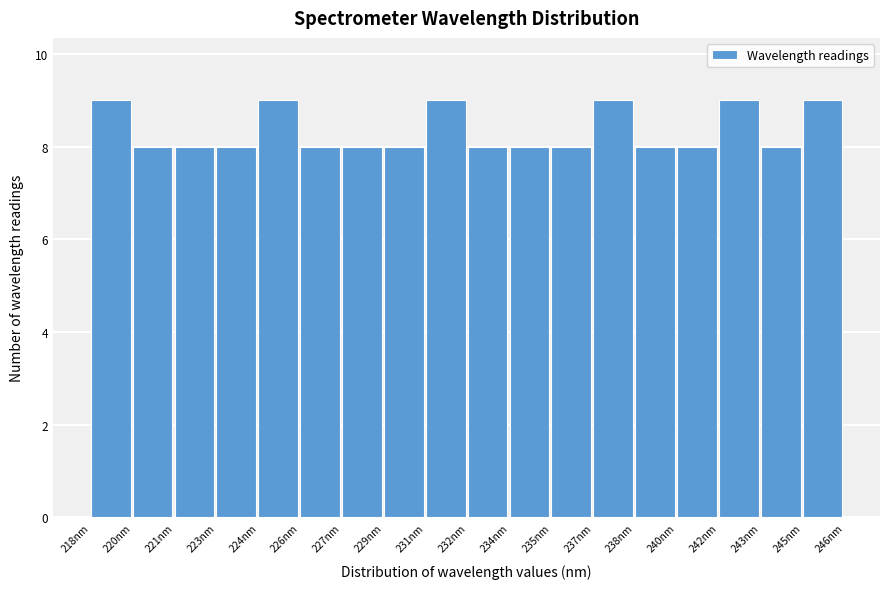

Reading left to right, transcribe all the data shown in this chart.

218nm=9	220nm=8	221nm=8	223nm=8	224nm=9	226nm=8	227nm=8	229nm=8	231nm=9	232nm=8	234nm=8	235nm=8	237nm=9	238nm=8	240nm=8	242nm=9	243nm=8	245nm=9